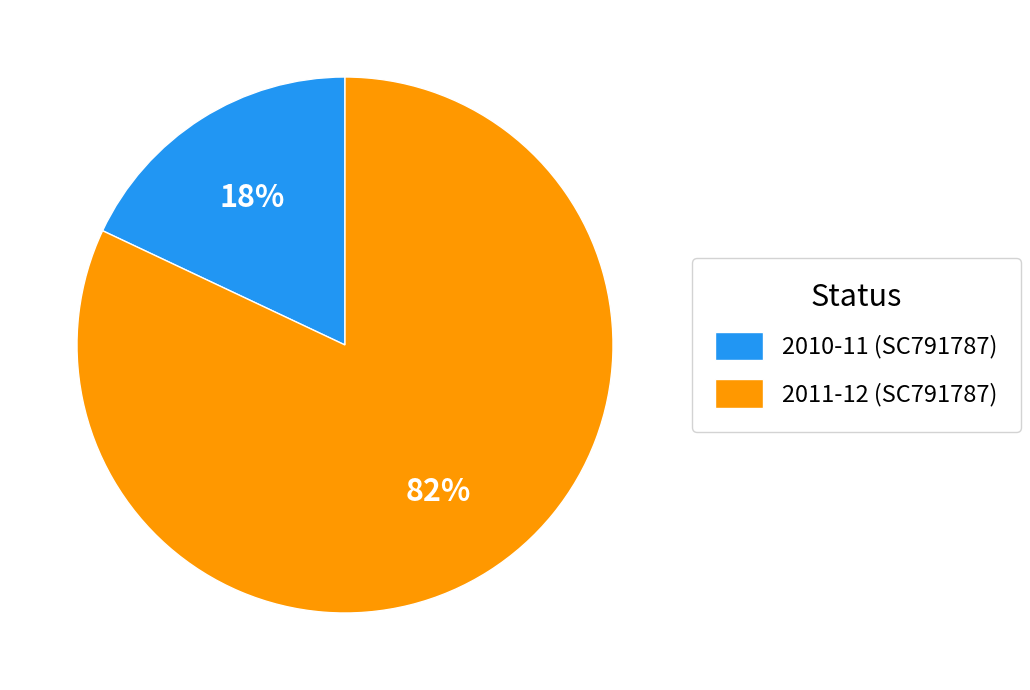

Combined, do 2010-11 (SC791787) and 2011-12 (SC791787) account for over 50%?

Yes